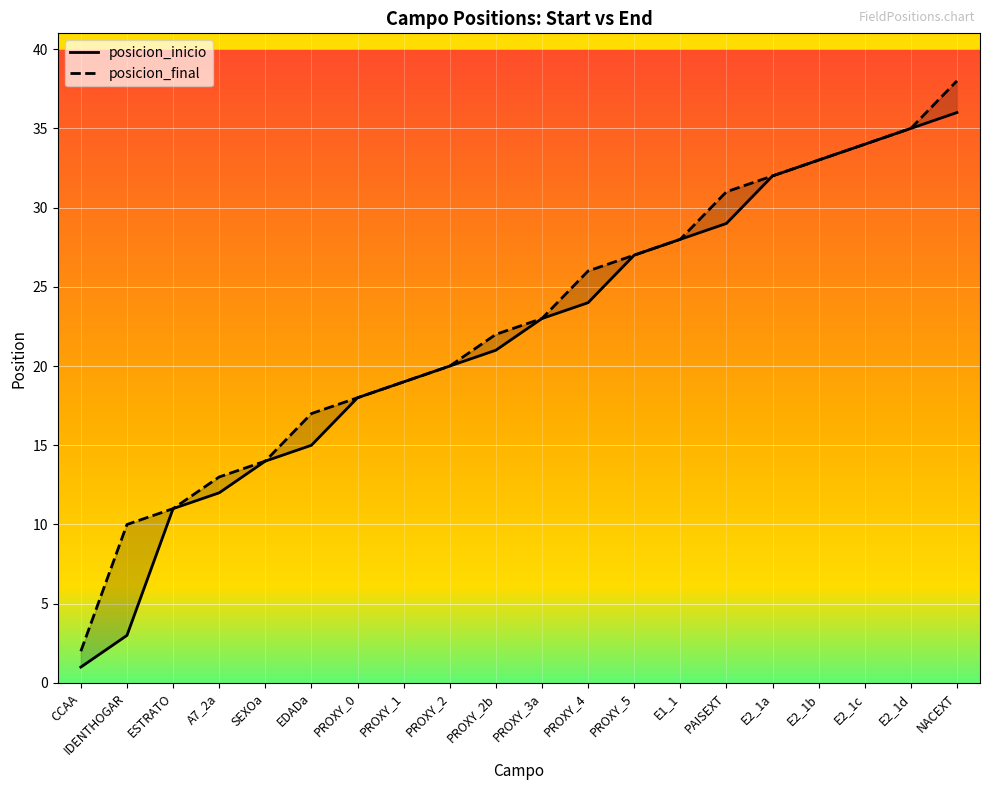

What is the sum of all posicion_final values?

453